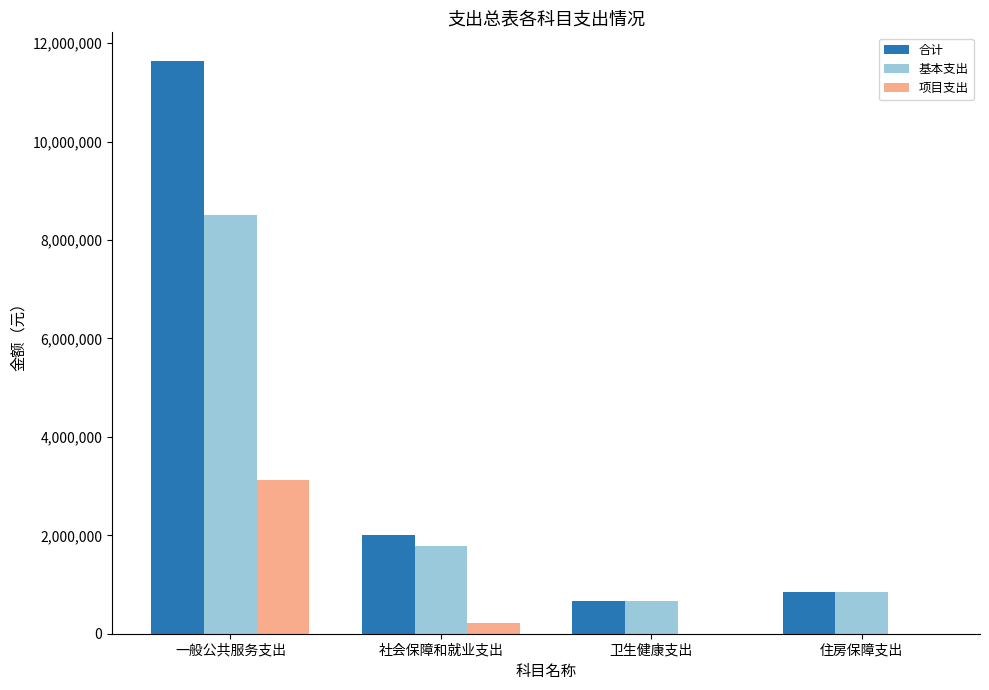

At which label is 项目支出 closest to 1560000?

社会保障和就业支出